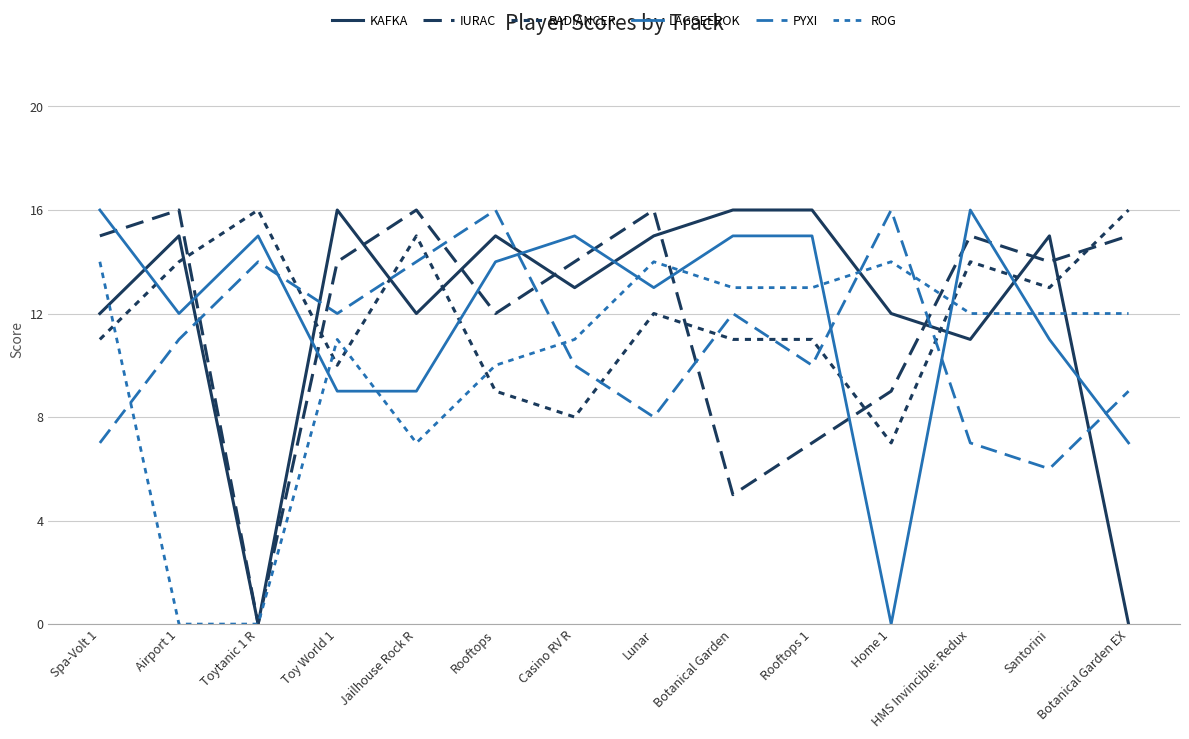

Is this an area chart (filled region under the line)?

No